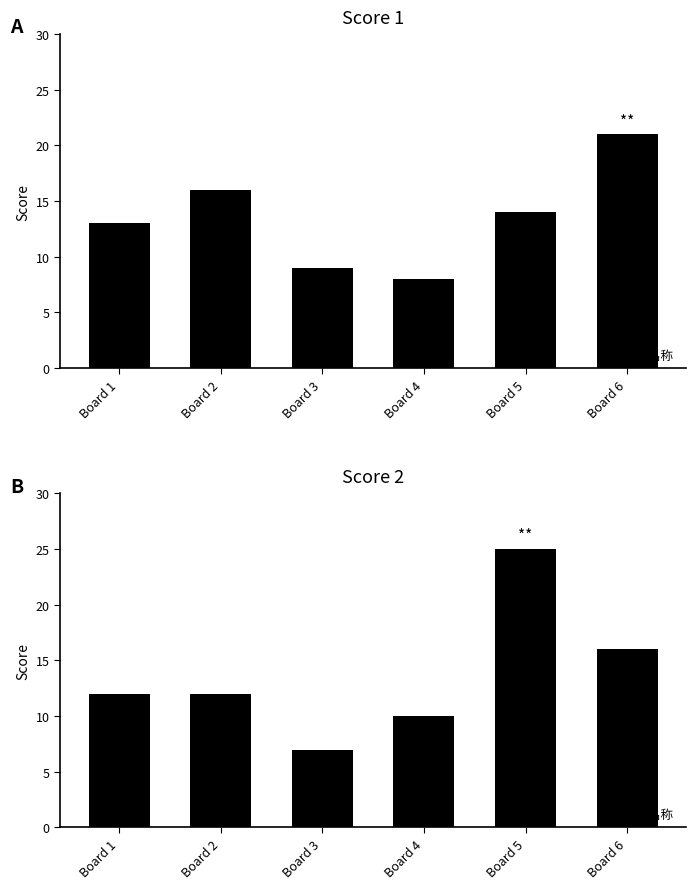

At Board 1, list the series in order from largest to smallest.

Score 1, Score 2